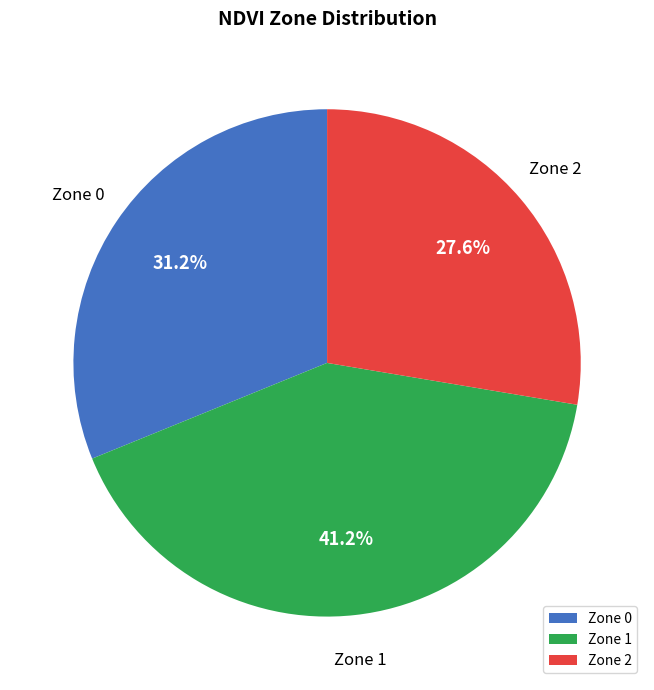

Count the number of slices in the pie.

3